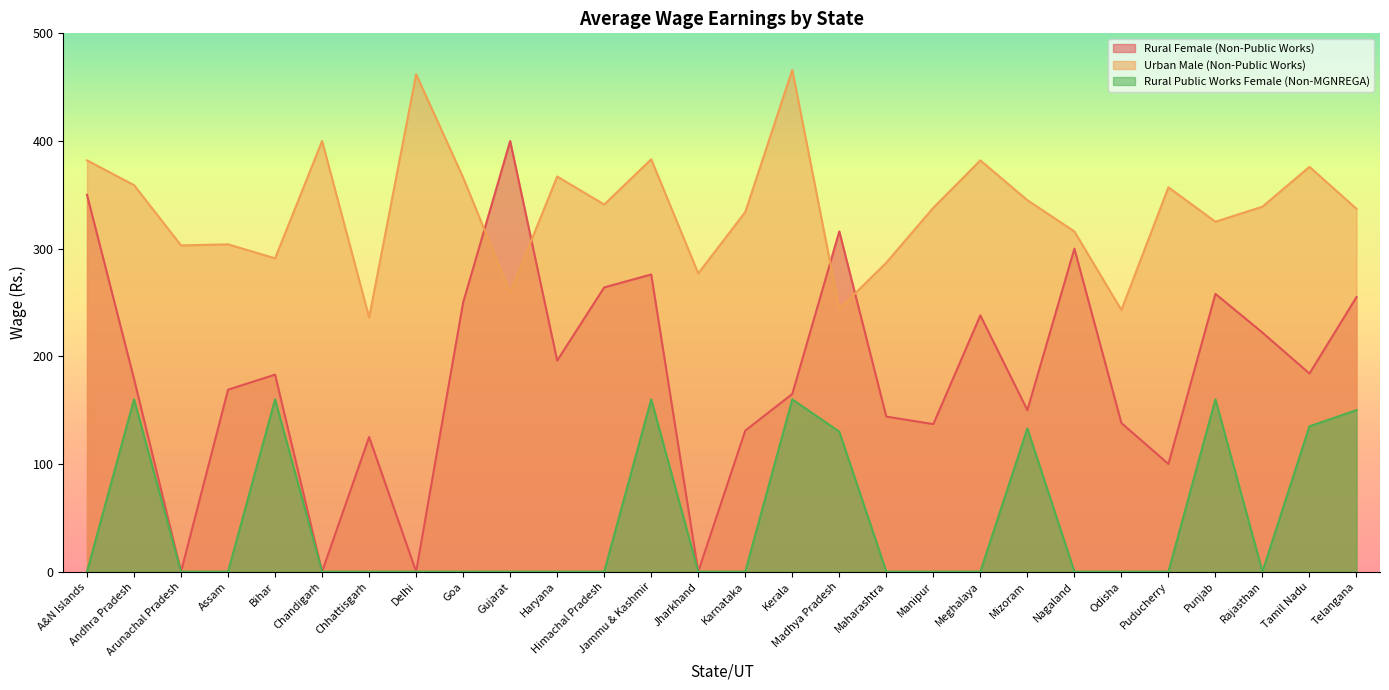

The value of Urban Male (Non-Public Works) at Telangana is 216. True or false?

False